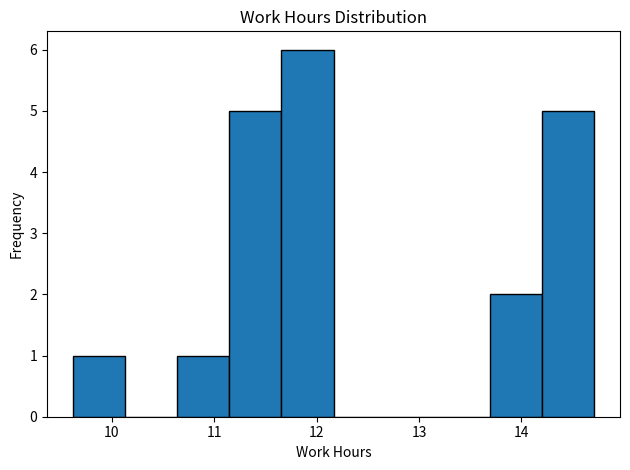

How tall is the bar that spans 13.7 to 14.2 on the x-axis? Neither the bar edges nor the heights are printed on the chart, so give them approximately, as read against the axes.

2